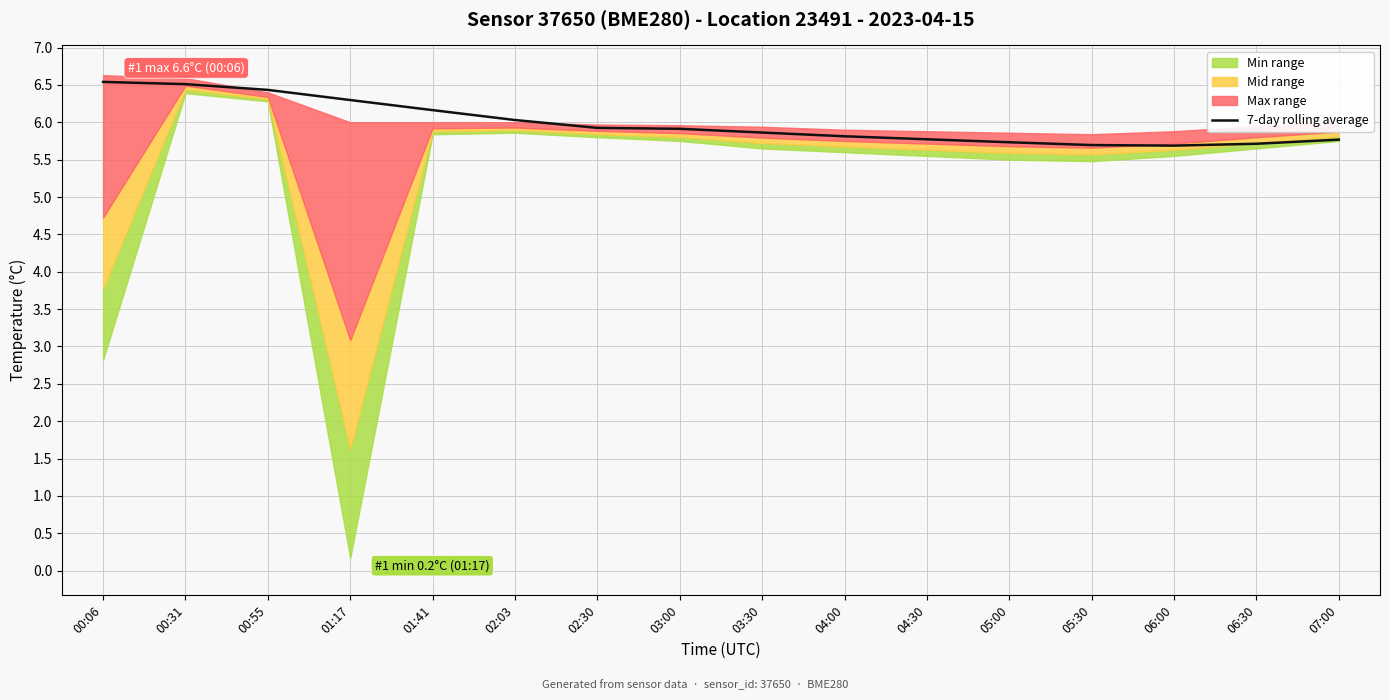

What is the value of the 13th point from the left?

5.7